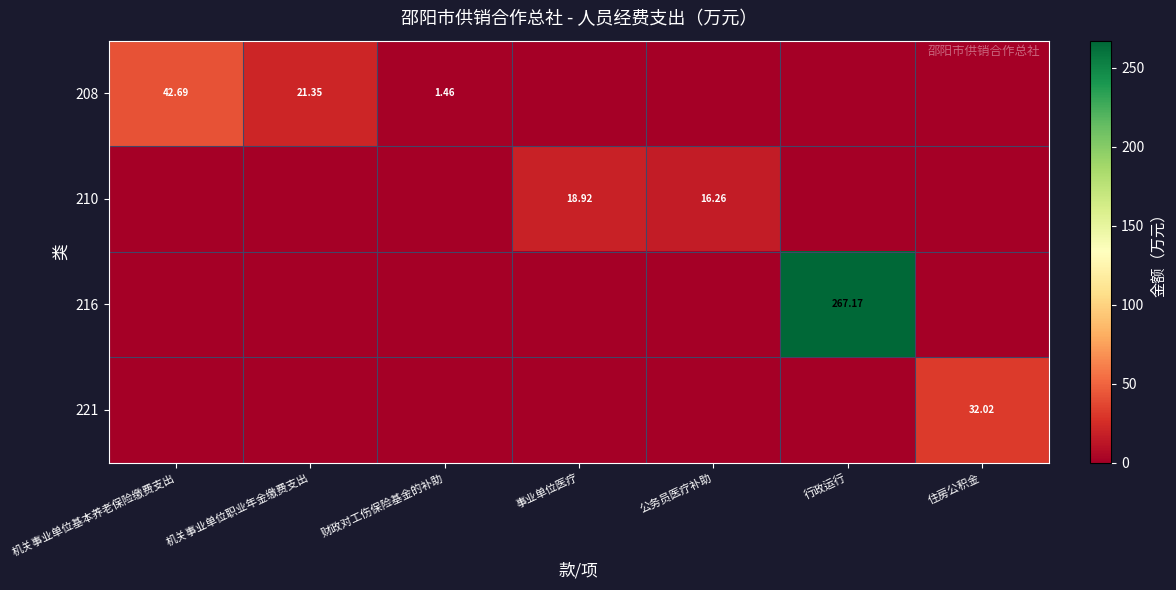

At which label is 216 closest to 133?

机关事业单位基本养老保险缴费支出